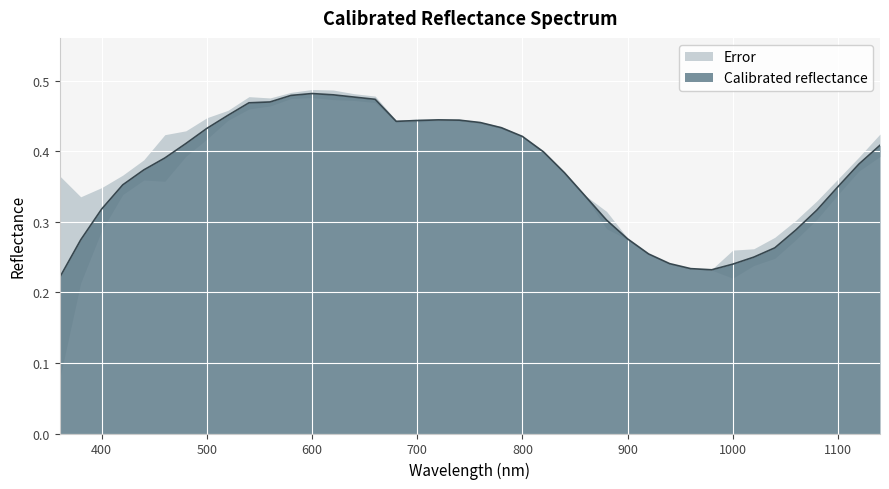

Which label corresponds to the largest value in the chart?

600.0